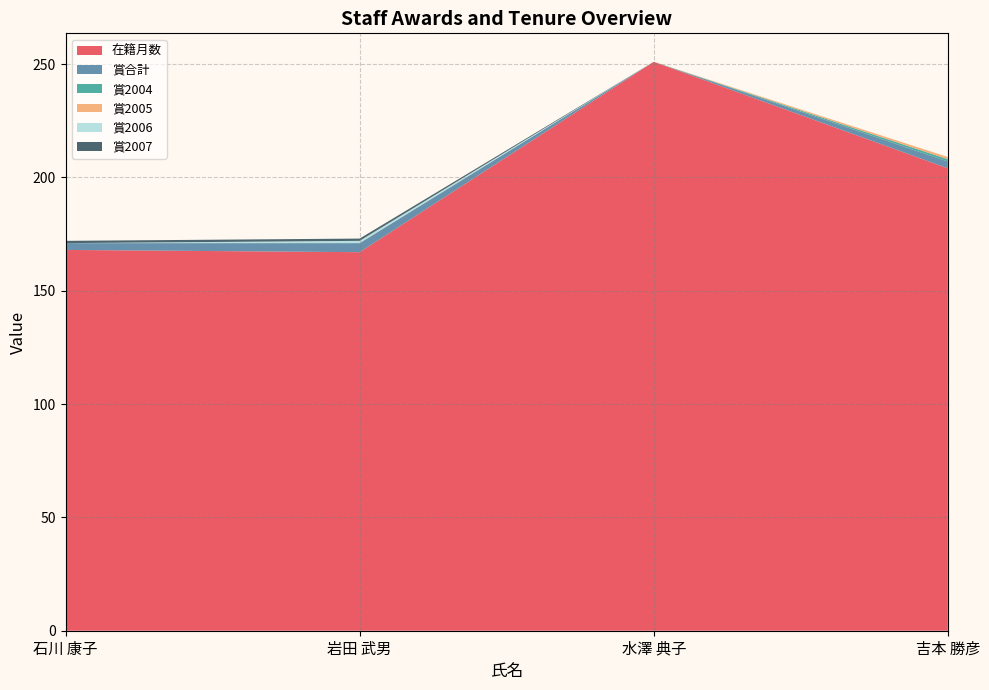

Reading right to left, transcribe all the data shown in this chart.

在籍月数: 204	251	167	168
賞合計: 3	0	4	3
賞2004: 1	0	0	0
賞2005: 1	0	0	0
賞2006: 0	0	1	0
賞2007: 0	0	1	1